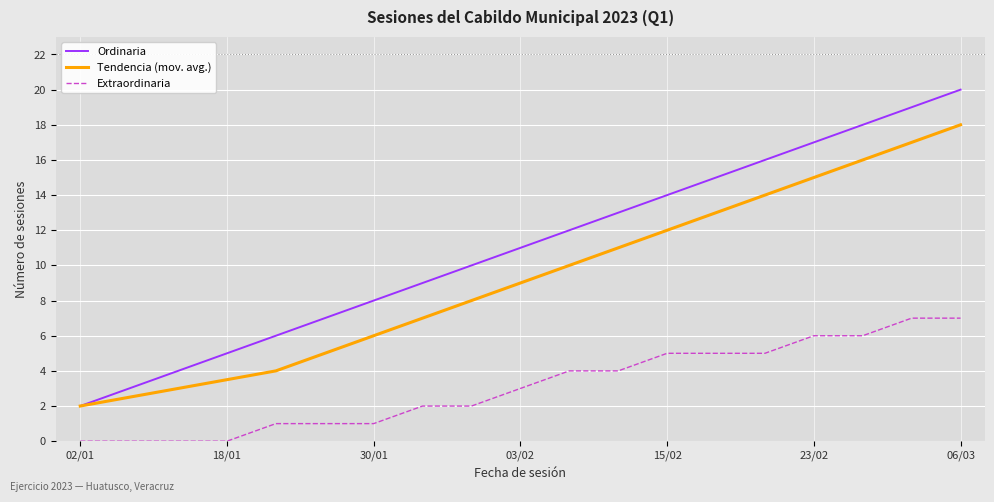

Which series has the widest spread of values?

Ordinaria